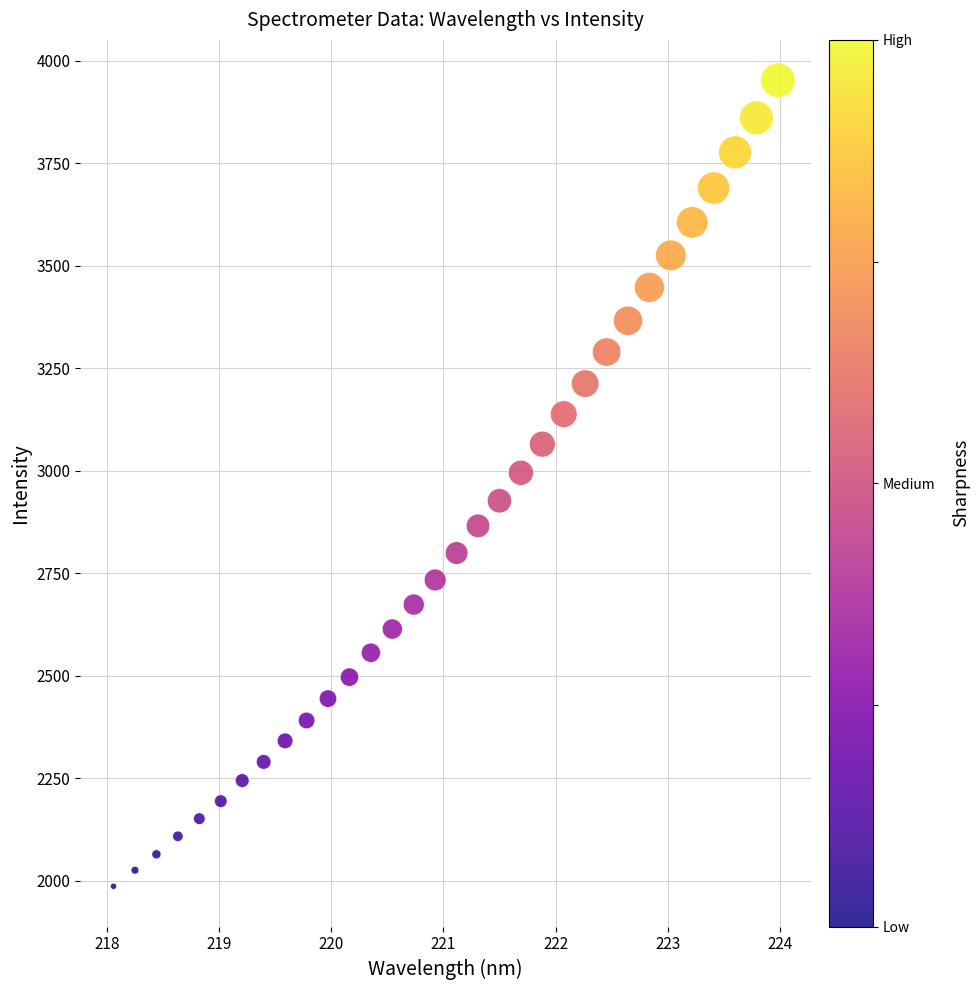

What is the range of Y values (max minus min)?

1966.9